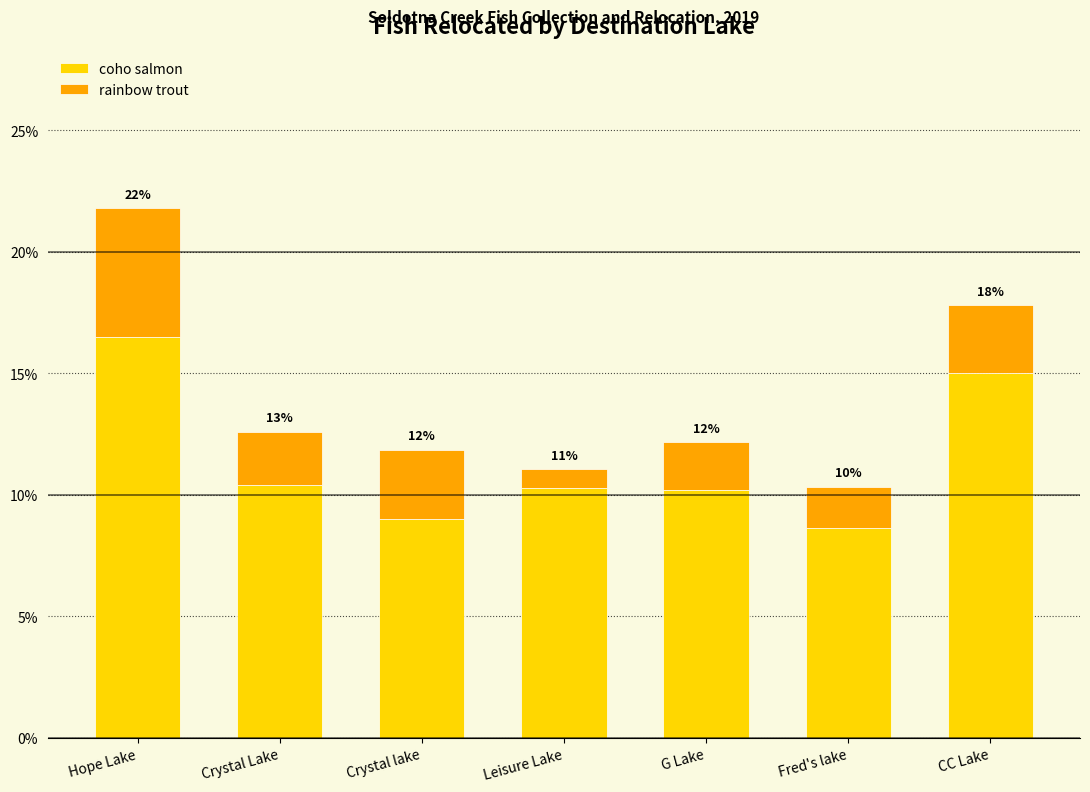

Are the bars grouped side by side (vs. stacked)?

No